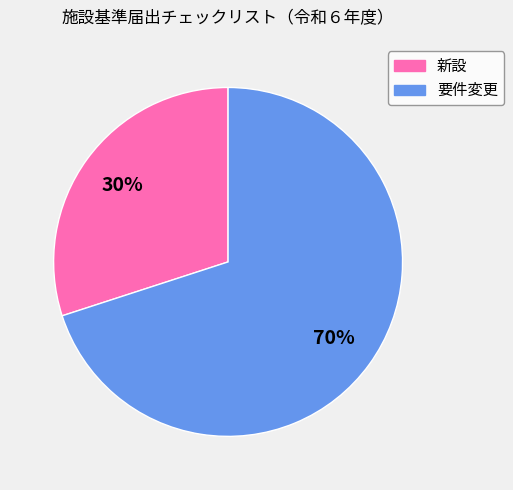

What is the largest slice in the pie chart?

要件変更